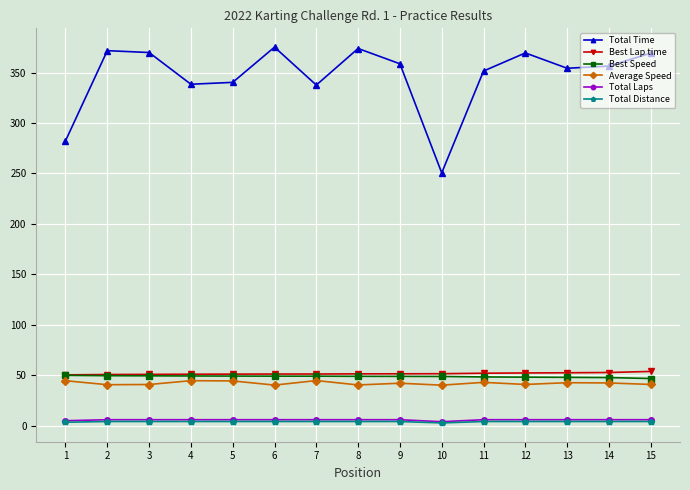

Count the Total Laps values in the range 6 to 7.

13